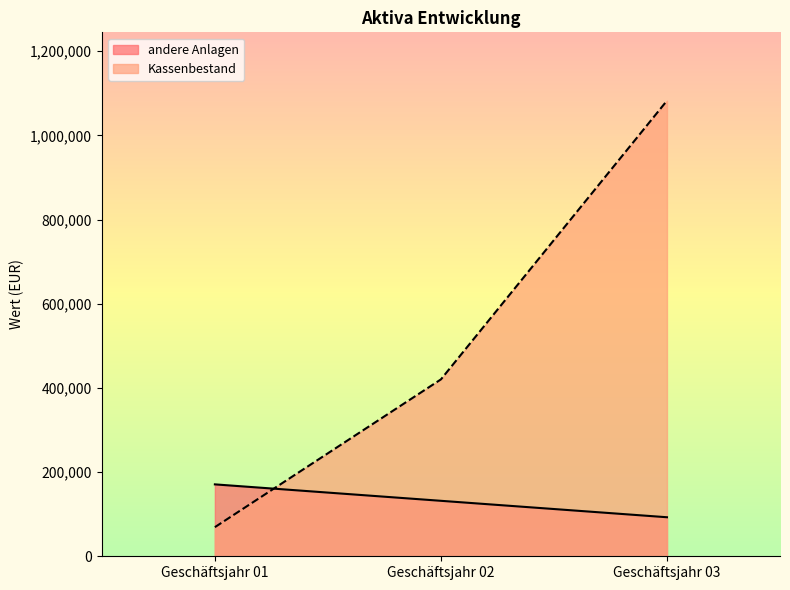

What is the greatest value displayed?

1082556.3